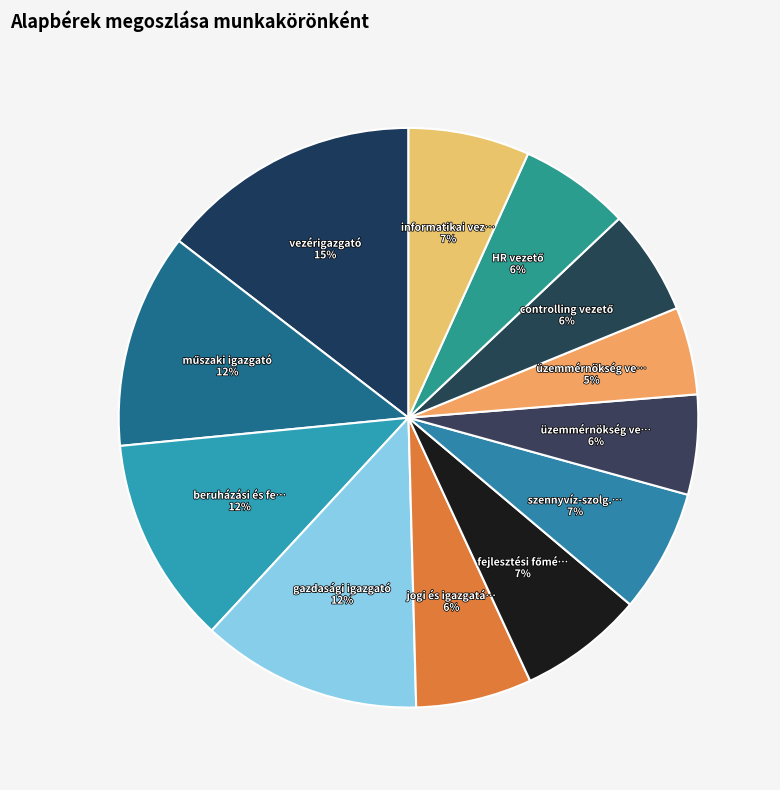

How many slices are in this pie chart?

12